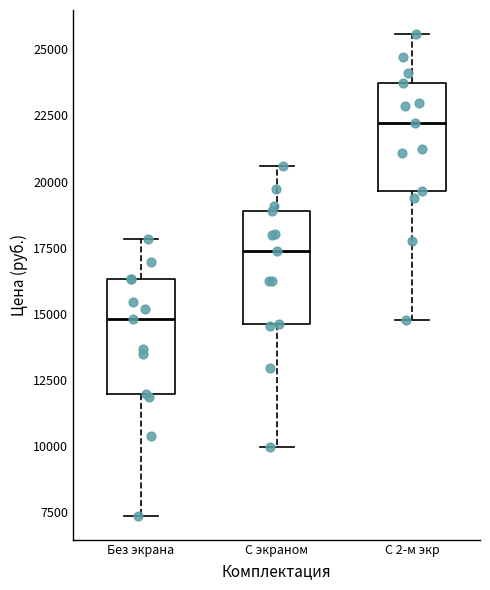

Reading left to right, read every box against the y-axis: the position of its median line, the range the box covers, and the ends of its whiskers. The values are not printed on the chart, so give them approximately, as read against the axis.

Без экрана: median 15000, box 12000 to 16500, whiskers 7500 to 18000
С экраном: median 17500, box 14500 to 19000, whiskers 10000 to 20500
С 2-м экр: median 22000, box 19500 to 23500, whiskers 15000 to 25500